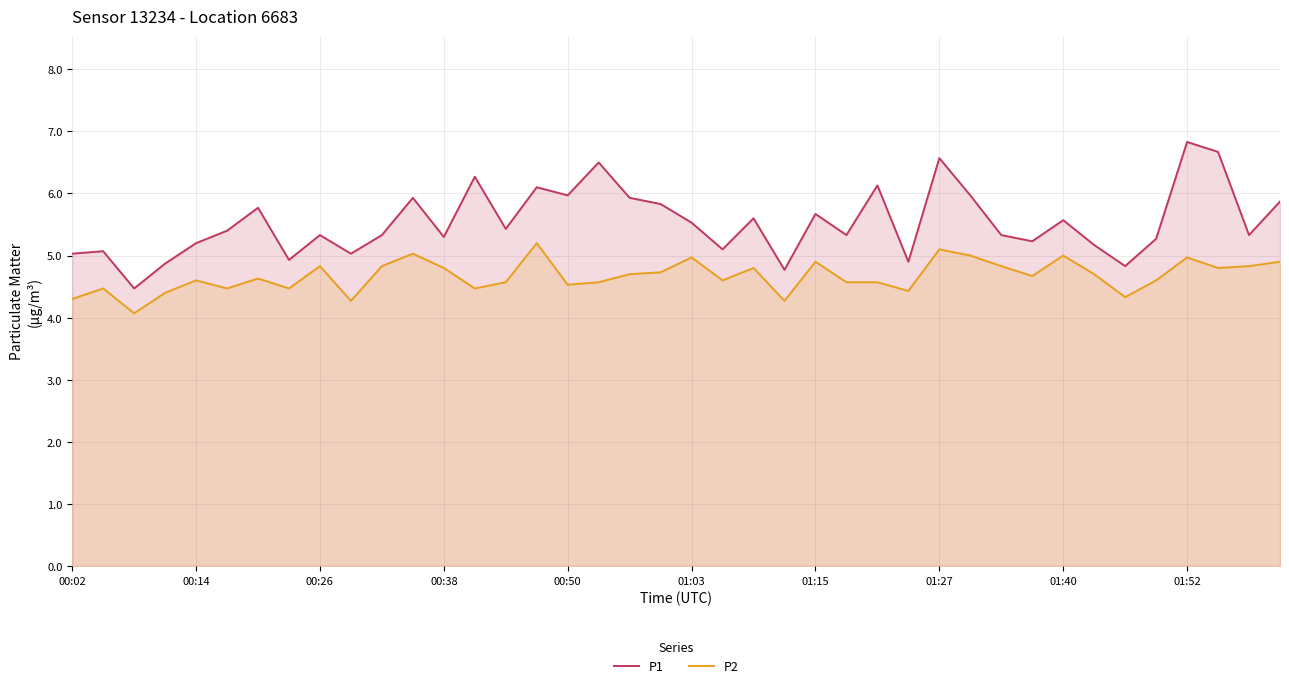

How many lines are shown in the chart?

2